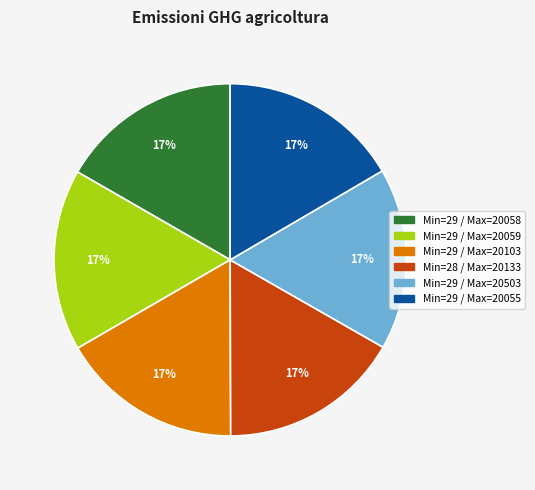

To the nearest percent, what is the average slice percentage?

17%